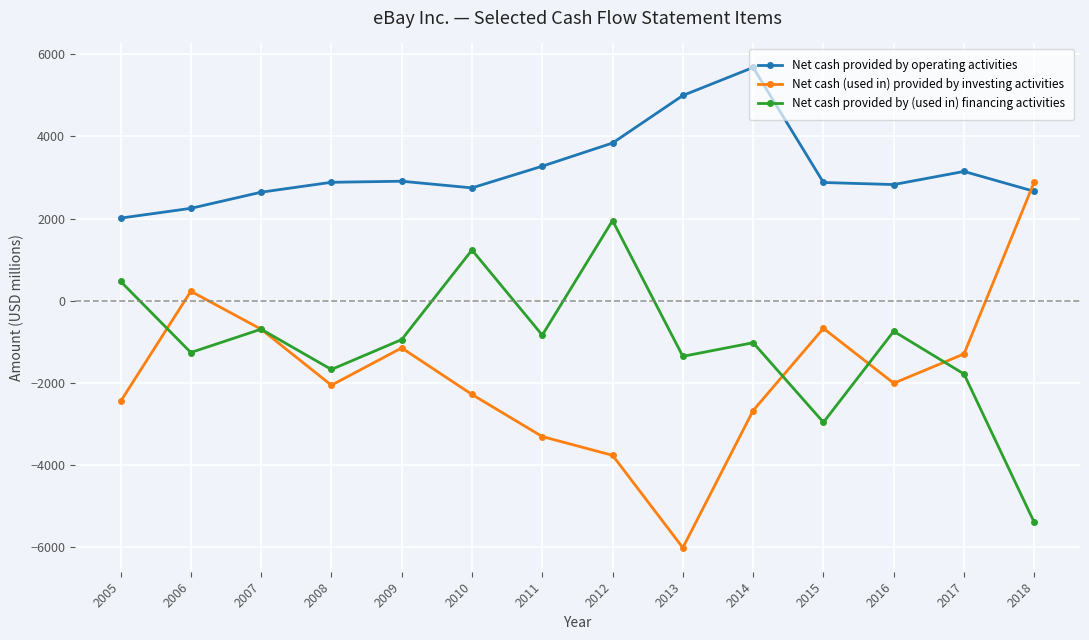

What are all the series names shown in the legend?

Net cash provided by operating activities, Net cash (used in) provided by investing activities, Net cash provided by (used in) financing activities